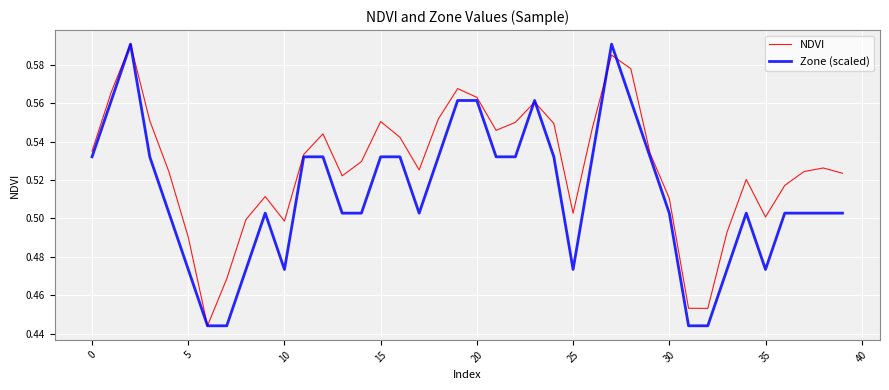

Rank the series by their average value, from highest to lowest.

NDVI, Zone (scaled)